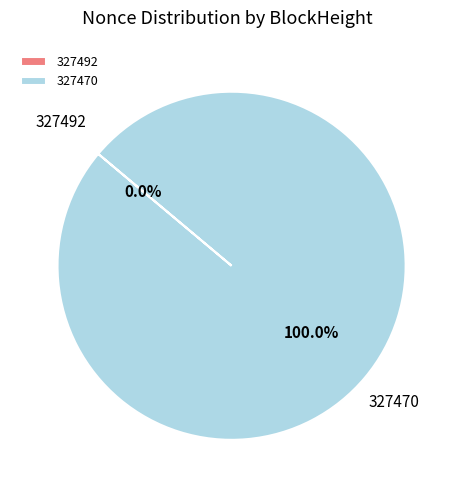

Does 327470 represent more than half of the total?

Yes